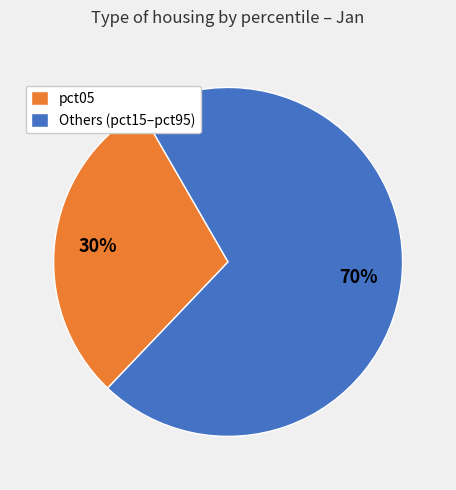

Do pct05 and Others (pct15–pct95) together represent more than half of the pie?

Yes